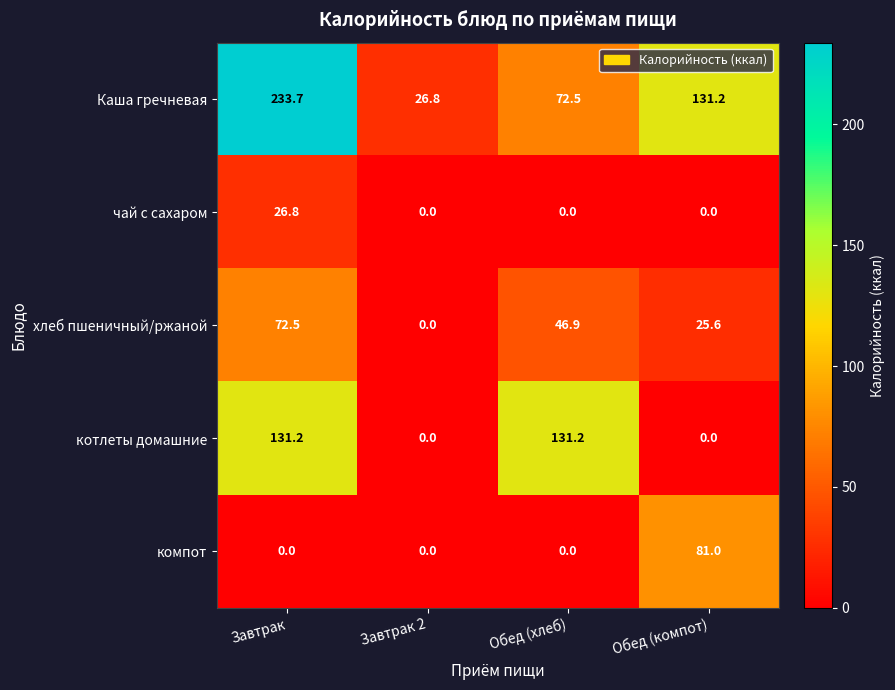

Reading right to left, list all the values displayed in this chart.

Каша гречневая: Обед (компот)=131.2	Обед (хлеб)=72.5	Завтрак 2=26.8	Завтрак=233.7
чай с сахаром: Обед (компот)=0.0	Обед (хлеб)=0.0	Завтрак 2=0.0	Завтрак=26.8
хлеб пшеничный/ржаной: Обед (компот)=25.6	Обед (хлеб)=46.9	Завтрак 2=0.0	Завтрак=72.5
котлеты домашние: Обед (компот)=0.0	Обед (хлеб)=131.2	Завтрак 2=0.0	Завтрак=131.2
компот: Обед (компот)=81.0	Обед (хлеб)=0.0	Завтрак 2=0.0	Завтрак=0.0